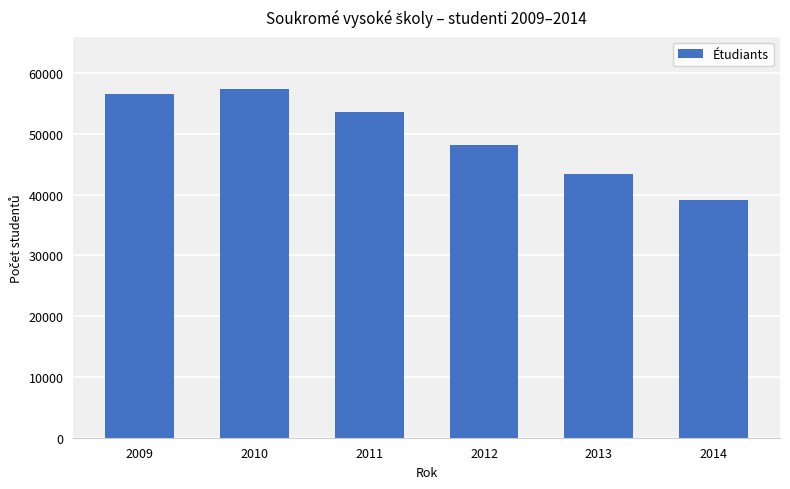

What is the sum of all values?

298192